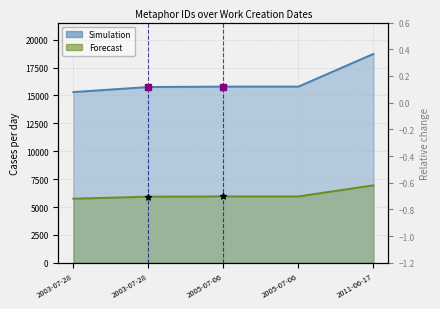

Which series has the largest total across all categories?

Simulation